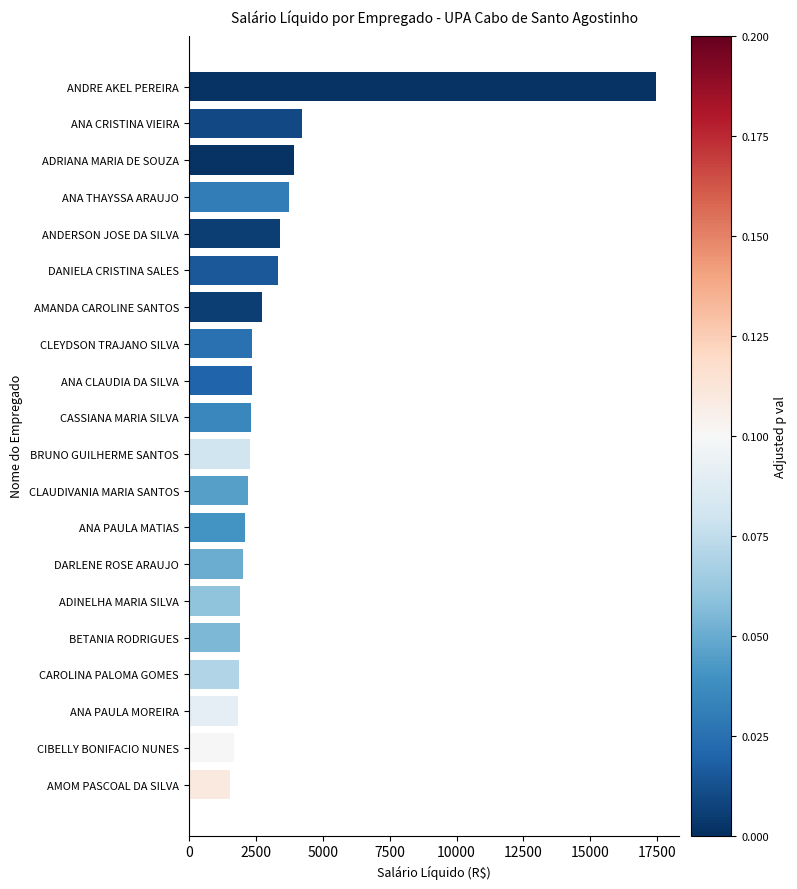

The chart shows a value of 3003.9 at BETANIA RODRIGUES. True or false?

False